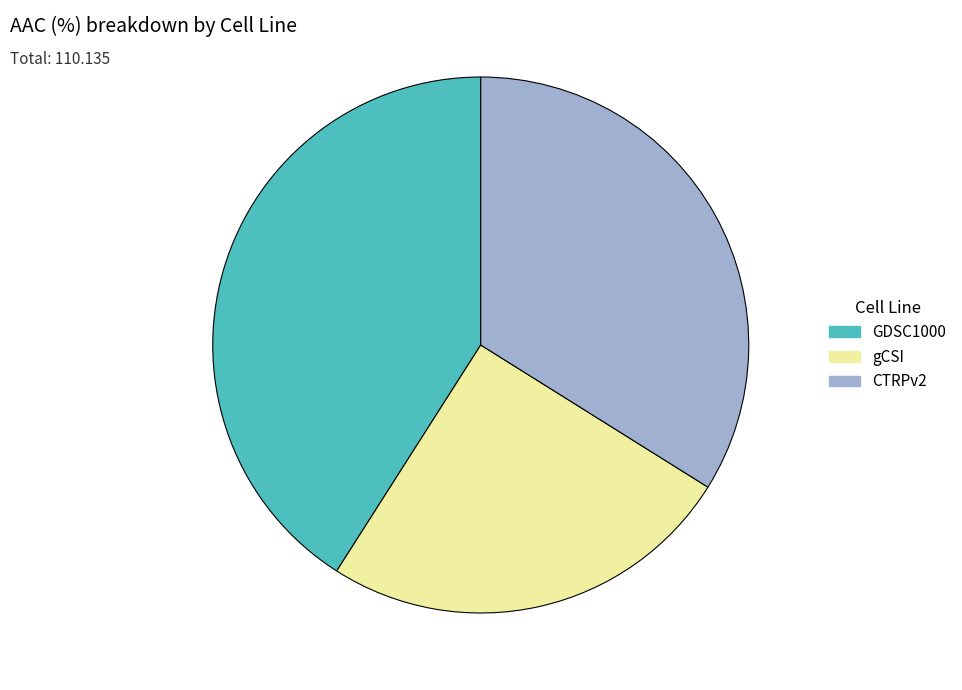

How many slices are in this pie chart?

3